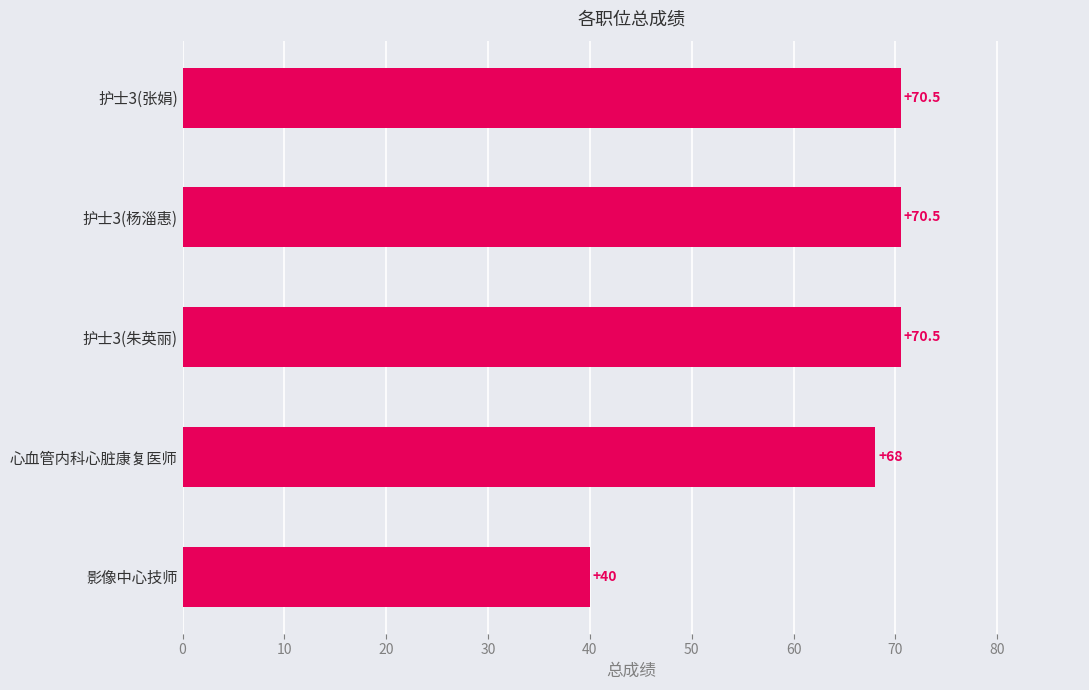

What is the difference between the values at 心血管内科心脏康复医师 and 影像中心技师?

28.0